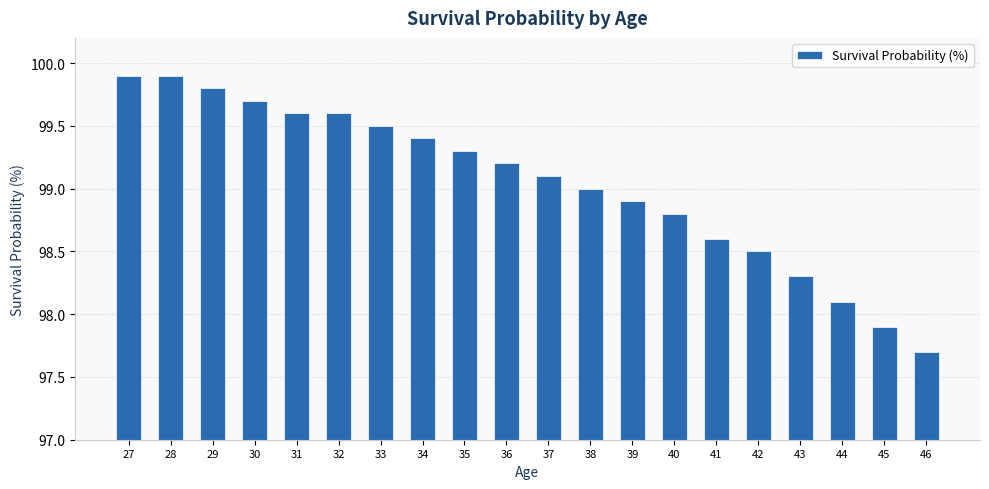

Reading left to right, what are all the values shown in this chart?

99.9	99.9	99.8	99.7	99.6	99.6	99.5	99.4	99.3	99.2	99.1	99.0	98.9	98.8	98.6	98.5	98.3	98.1	97.9	97.7